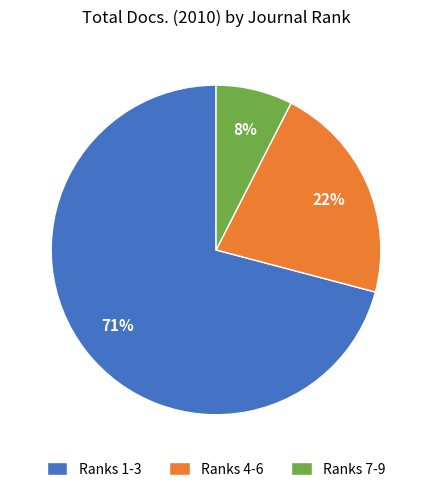

Combined, do Ranks 4-6 and Ranks 1-3 account for over 50%?

Yes